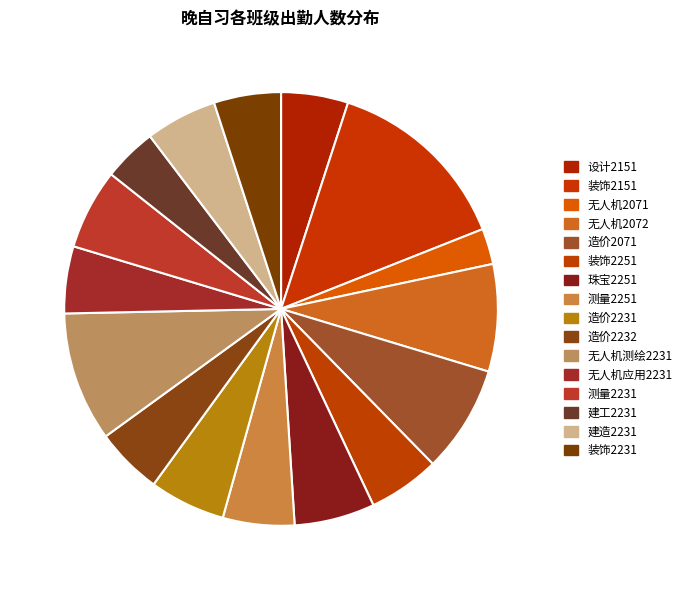

Does any single category account for the majority?

No